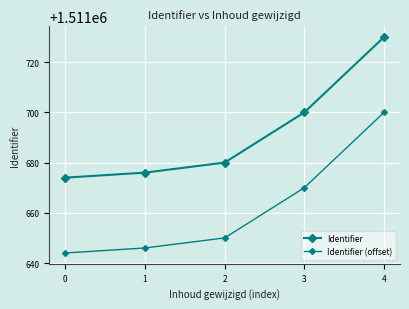

What is the minimum value shown in the chart?

1511644